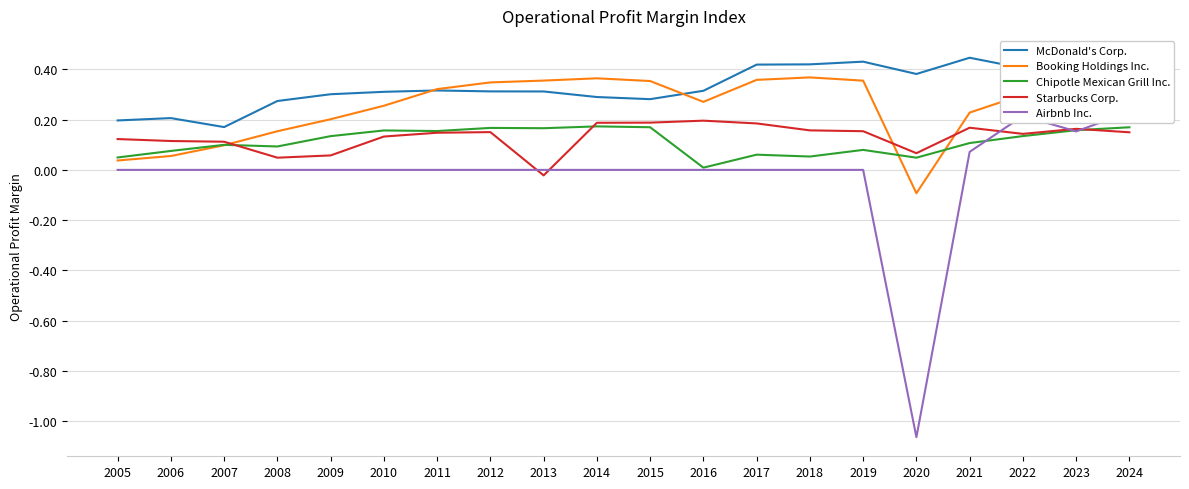

Reading left to right, list all the values displayed in this chart.

McDonald's Corp.: 0.2	0.2	0.2	0.3	0.3	0.3	0.3	0.3	0.3	0.3	0.3	0.3	0.4	0.4	0.4	0.4	0.4	0.4	0.5	0.5
Booking Holdings Inc.: 0.0	0.1	0.1	0.2	0.2	0.3	0.3	0.3	0.4	0.4	0.4	0.3	0.4	0.4	0.4	-0.1	0.2	0.3	0.3	0.3
Chipotle Mexican Grill Inc.: 0.0	0.1	0.1	0.1	0.1	0.2	0.2	0.2	0.2	0.2	0.2	0.0	0.1	0.1	0.1	0.0	0.1	0.1	0.2	0.2
Starbucks Corp.: 0.1	0.1	0.1	0.0	0.1	0.1	0.1	0.2	-0.0	0.2	0.2	0.2	0.2	0.2	0.2	0.1	0.2	0.1	0.2	0.1
Airbnb Inc.: 0.0	0.0	0.0	0.0	0.0	0.0	0.0	0.0	0.0	0.0	0.0	0.0	0.0	0.0	0.0	-1.1	0.1	0.2	0.2	0.2